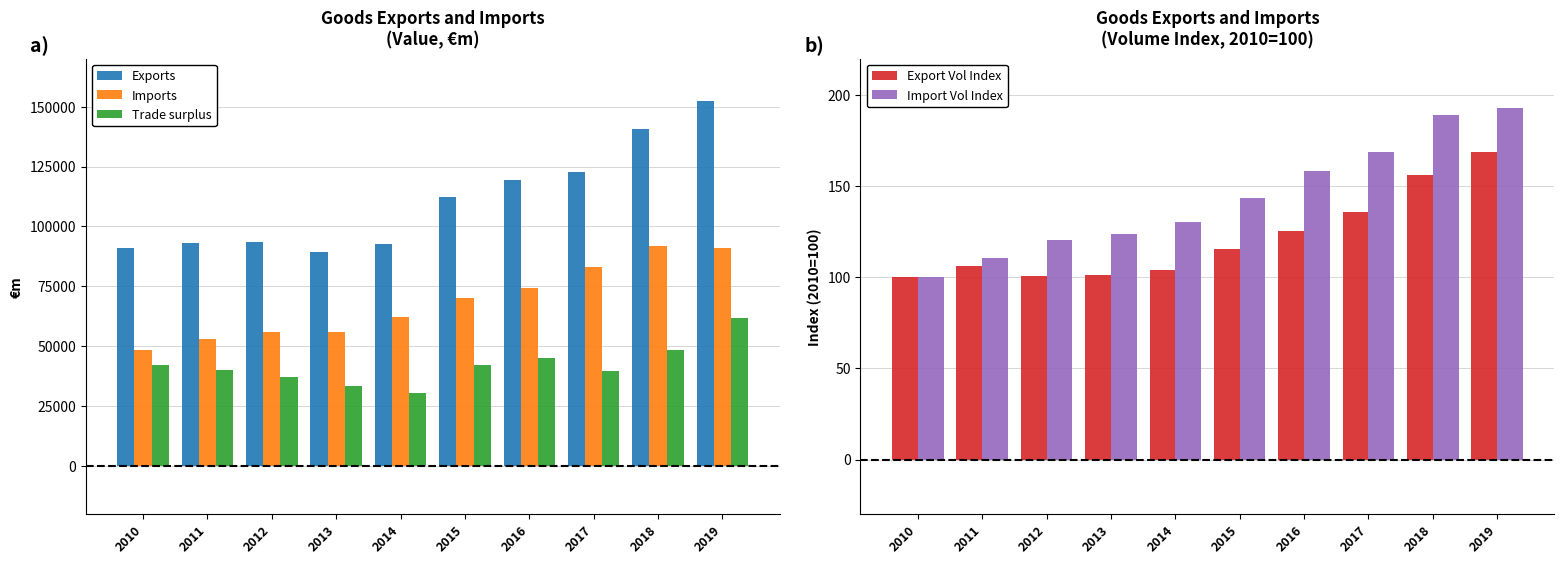

What is the average value of the Export Vol Index series?

121.3